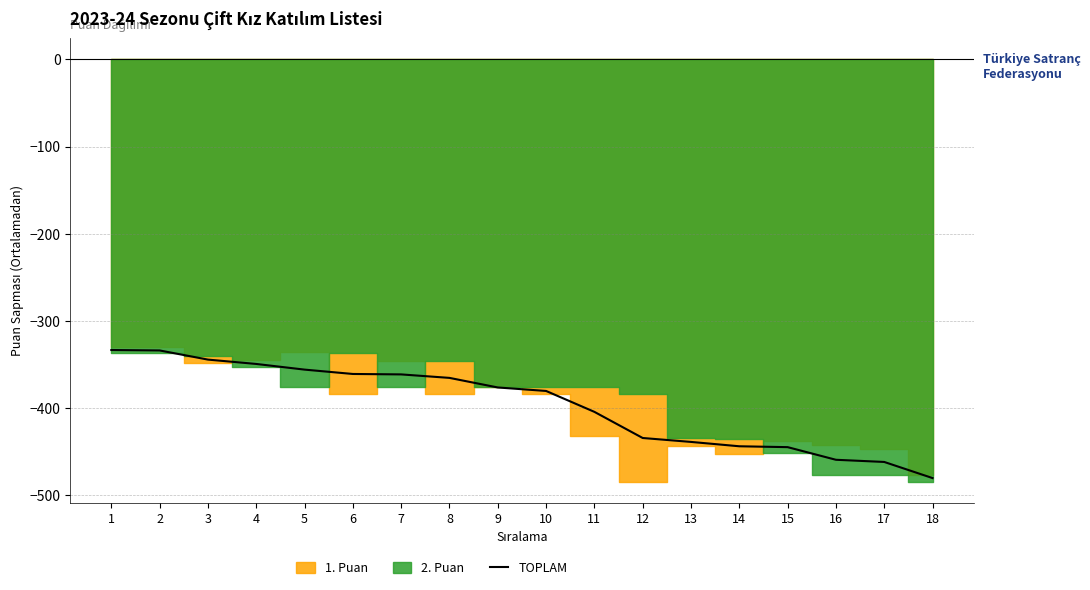

What is the difference between the values at 2 and 10?

46.5